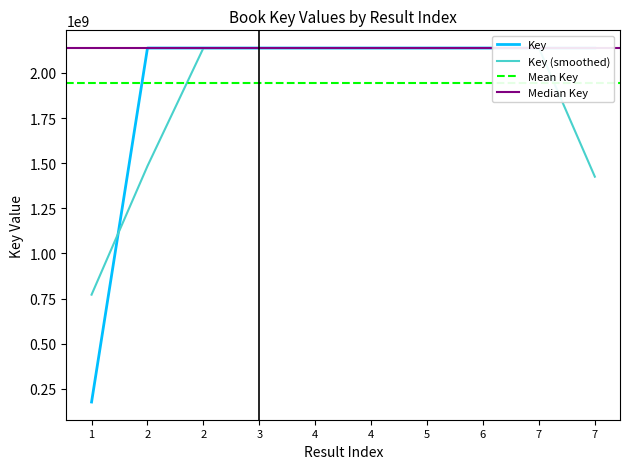

What is the change in value from 2 to 6?

+20436